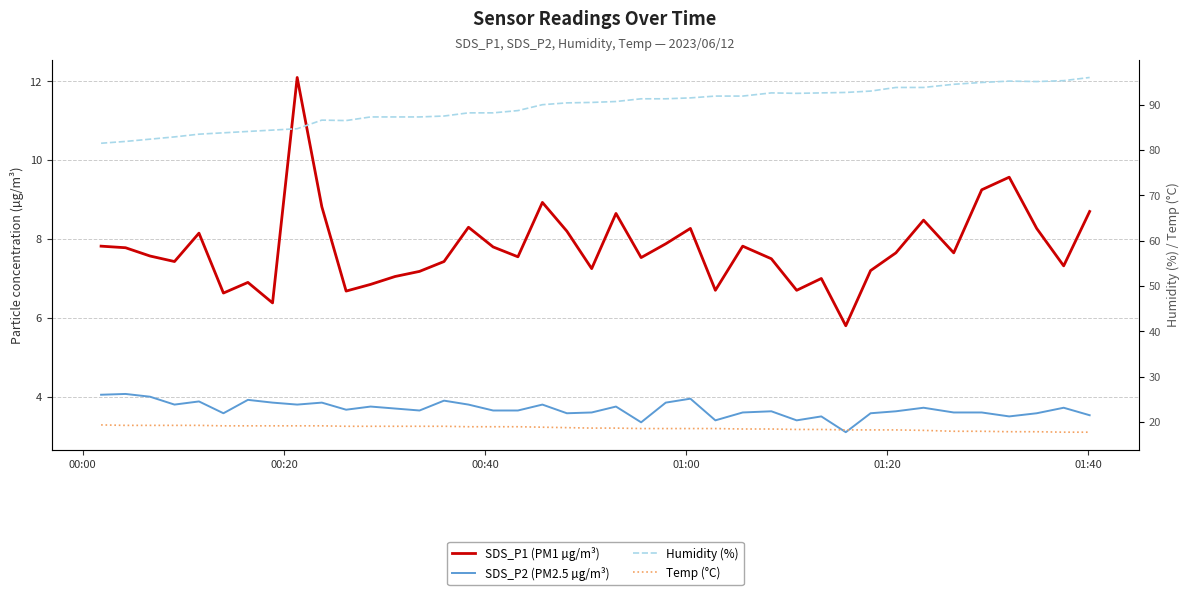

Which series has the largest total across all categories?

Humidity (%)